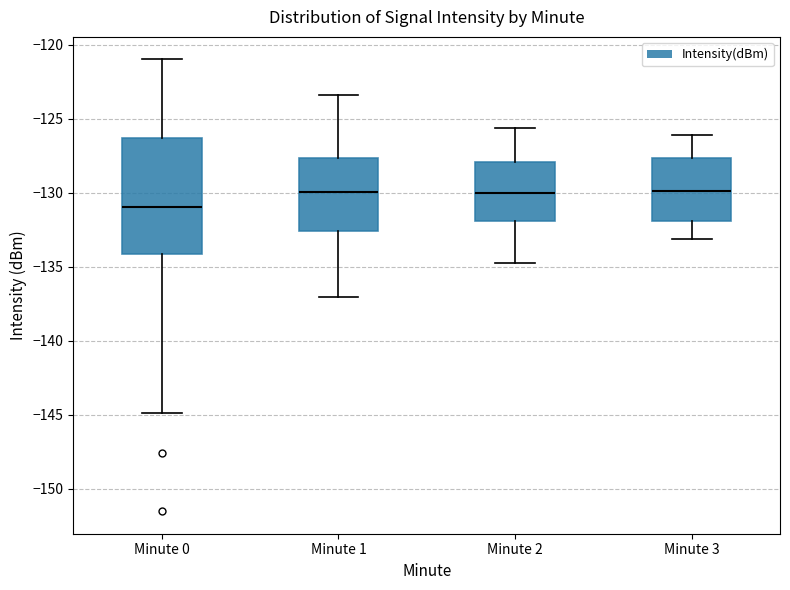

Which box is the tallest, from its lower edge to its upper edge?

Minute 0